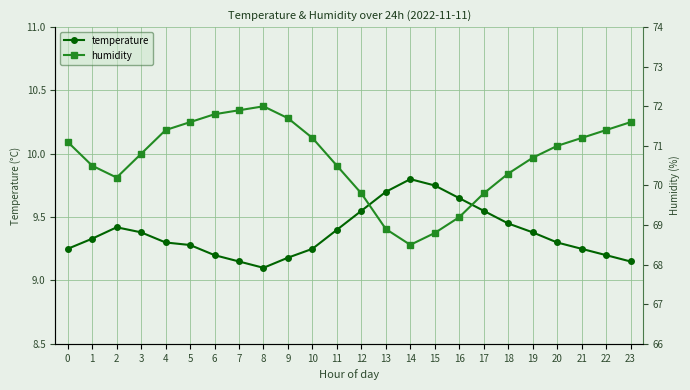

In humidity, how many points are lower than both neighbors (excluding endpoints)?

2